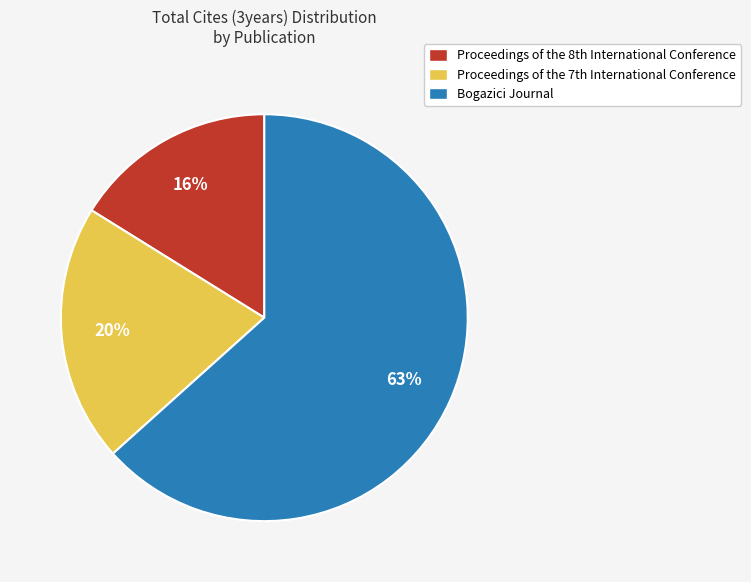

Count the number of slices in the pie.

3